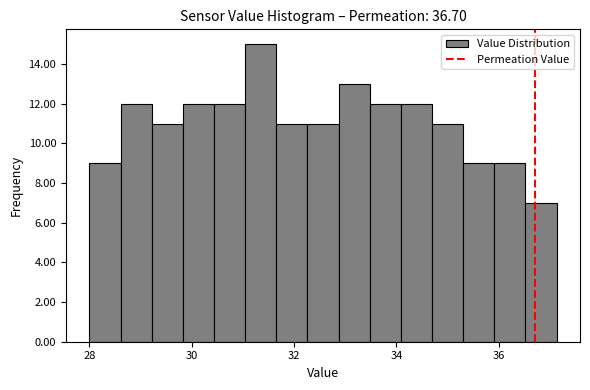

Around what value on the x-axis is the tallest bar? Give the approximate position of its centre, as read against the axis.

31.4